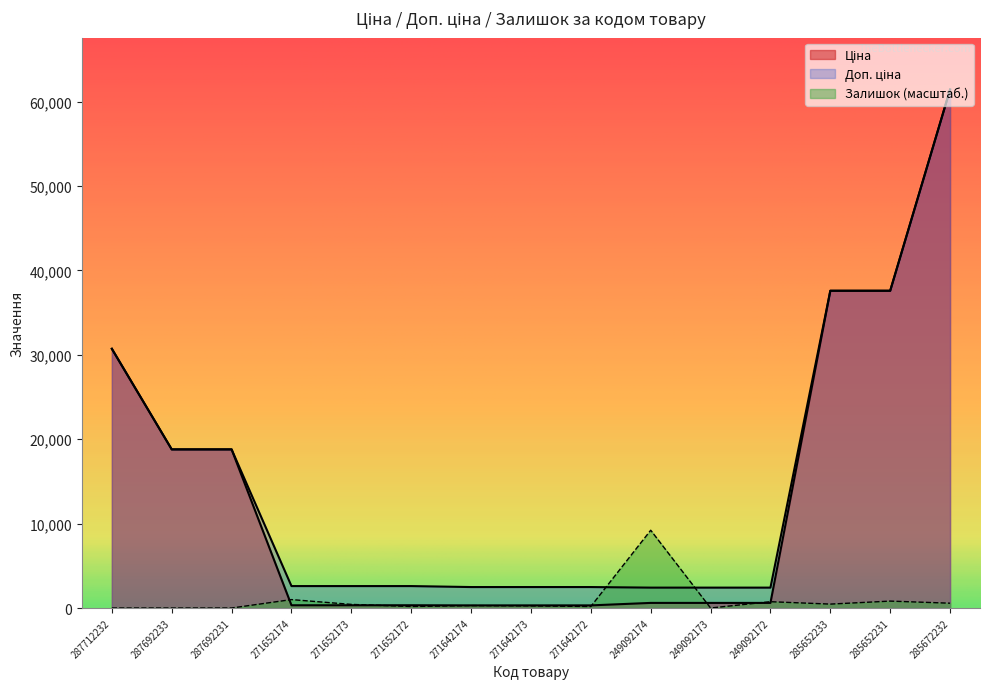

What is the difference between the maximum and minimum values in the Доп. ціна series?

59019.4